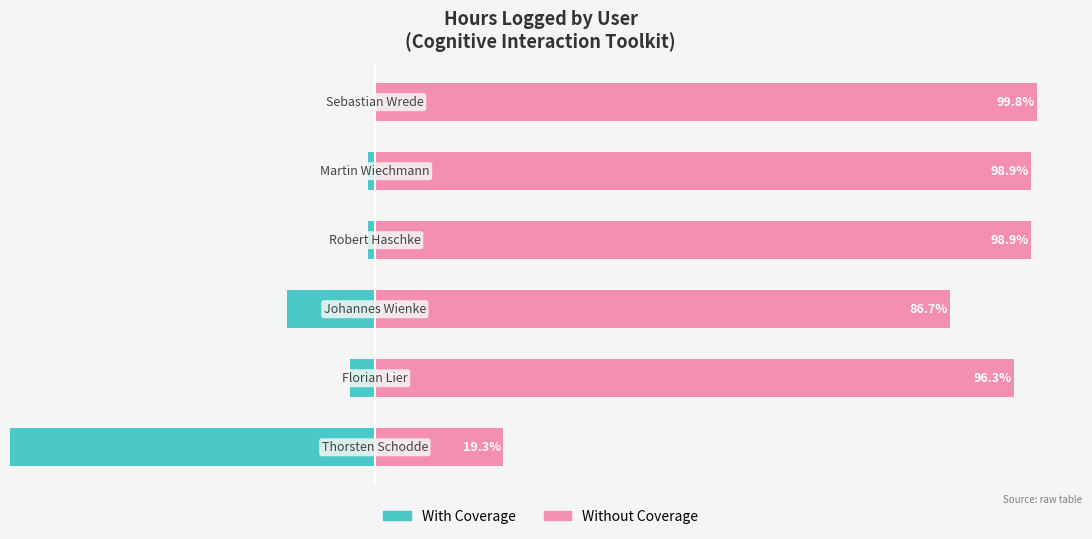

The Without Coverage series shows 19.3 at 0. True or false?

True